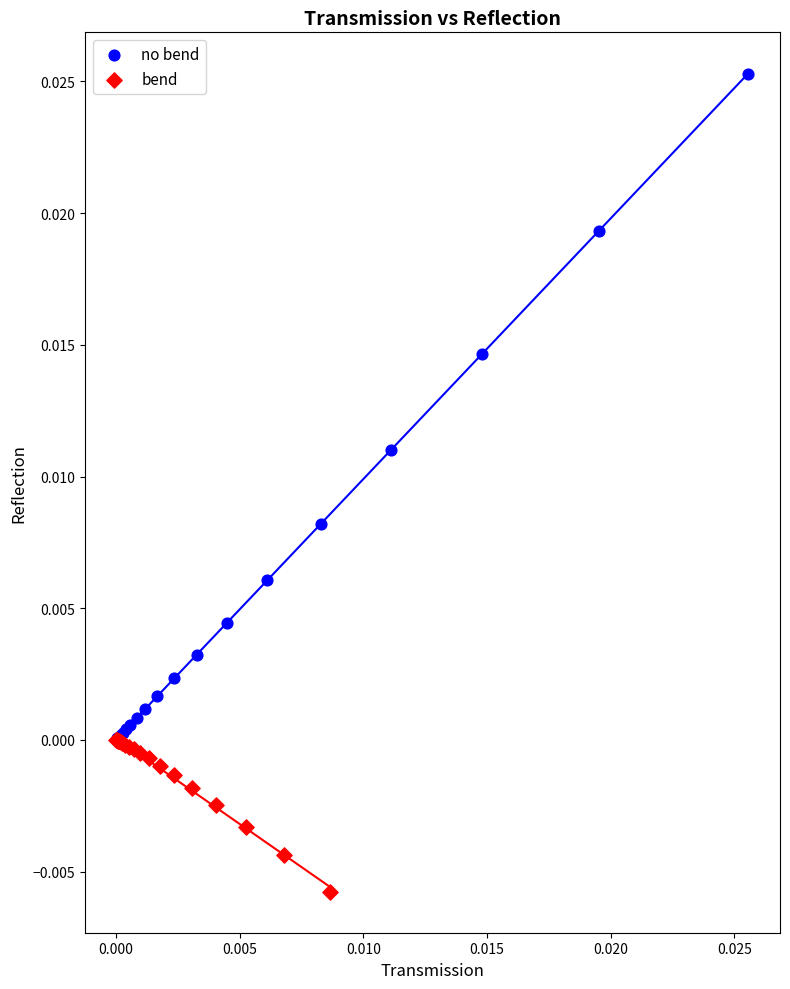

Which series reaches the maximum Y coordinate?

no bend